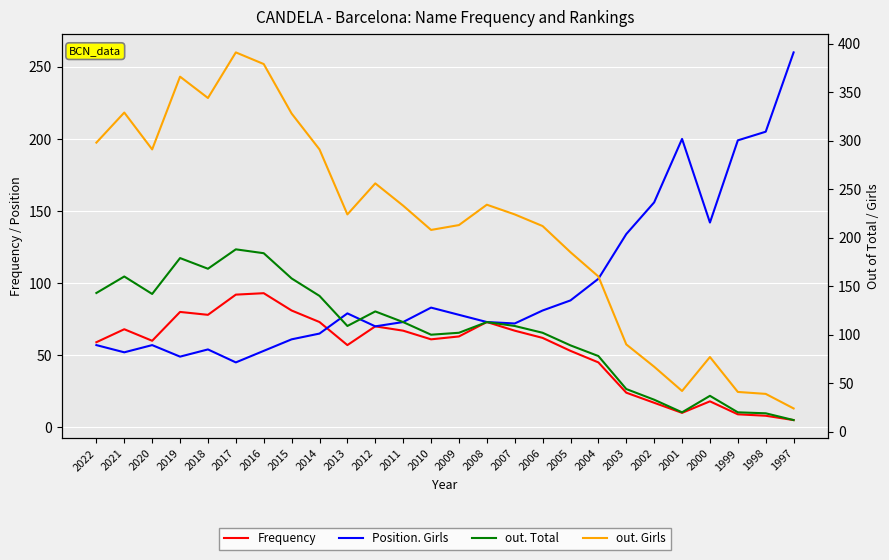

What is the difference between the maximum and second lowest values in the Frequency series?

85